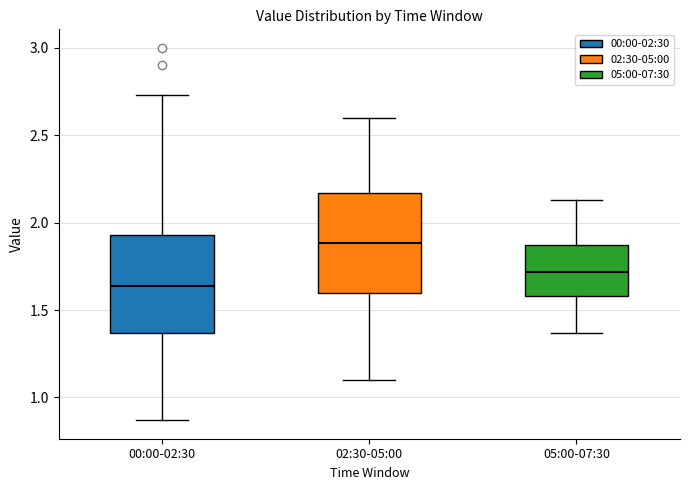

Which box's median line is the highest?

02:30-05:00